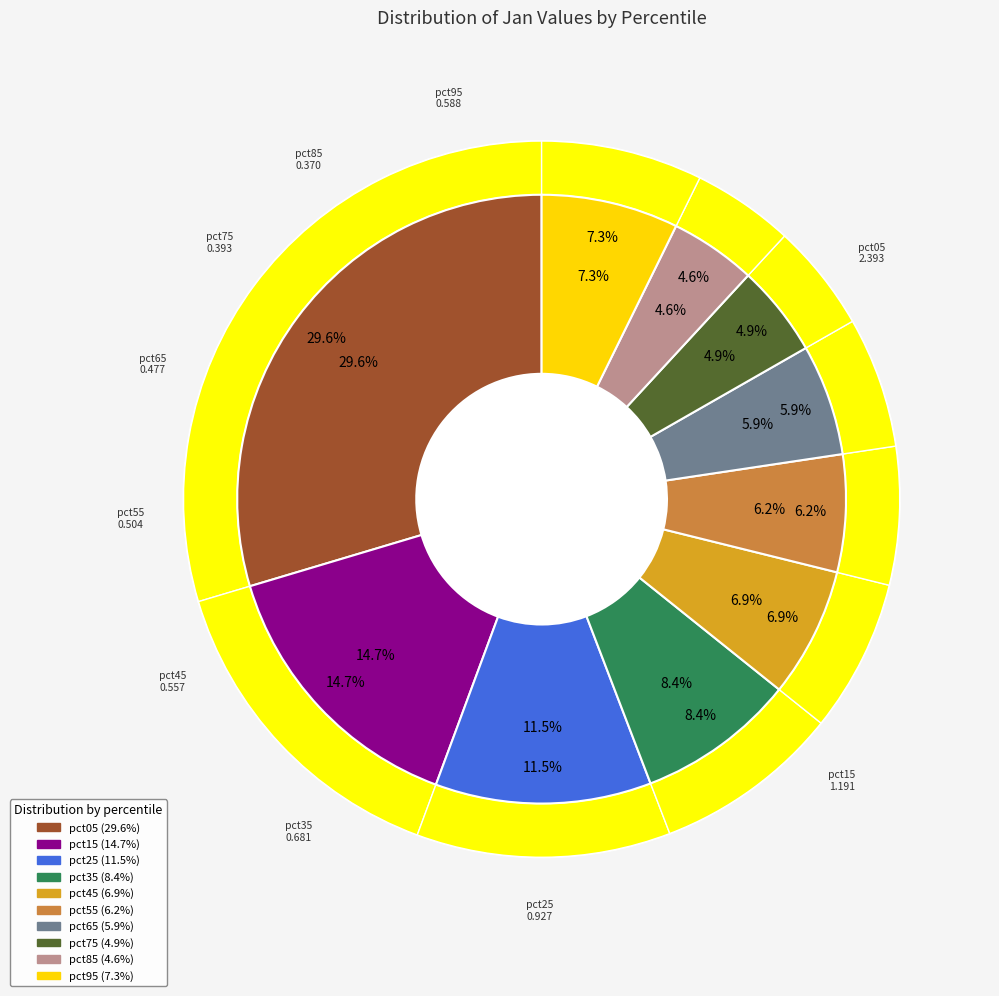

Does pct65 account for over 50% of the chart?

No